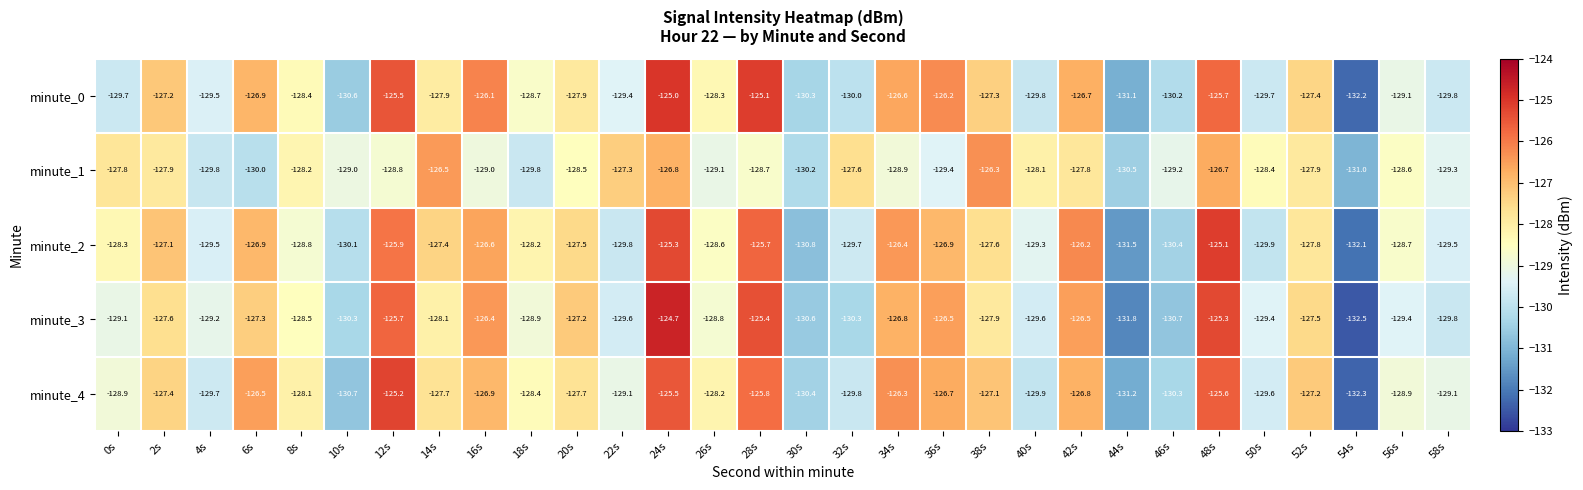

Which label corresponds to the largest value in the chart?

24s